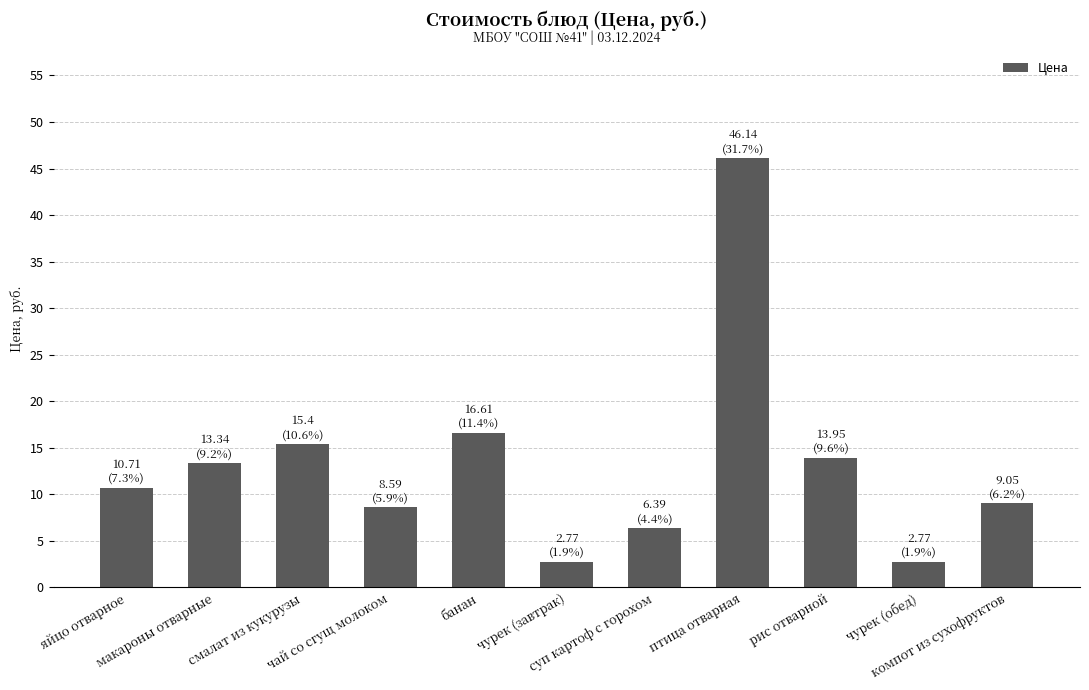

What is the label of the 4th bar from the left?

чай со сгущ молоком